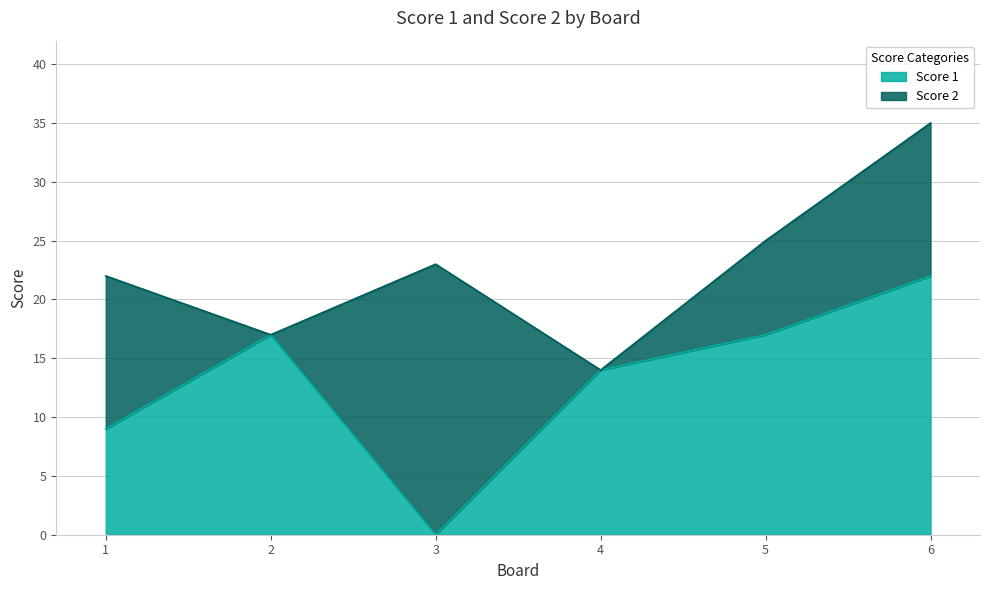

Does the chart display data point markers on the line(s)?

No